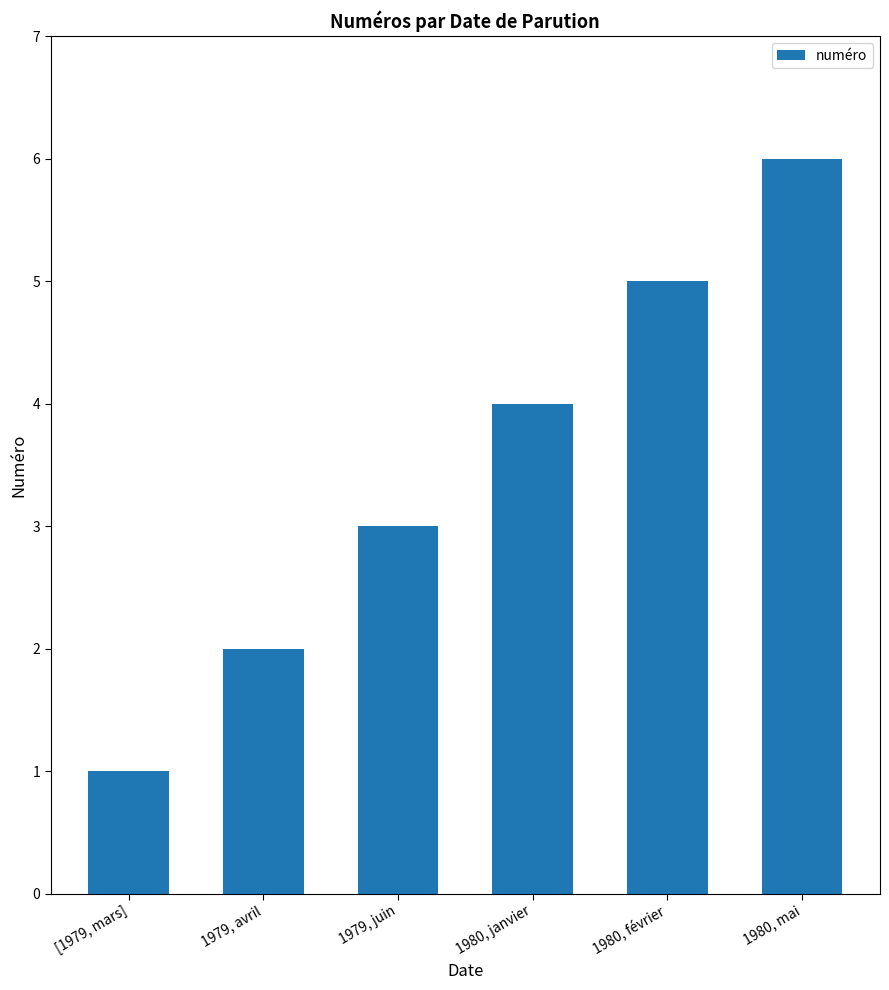

Rank the categories by value from highest to lowest.

1980, mai, 1980, février, 1980, janvier, 1979, juin, 1979, avril, [1979, mars]